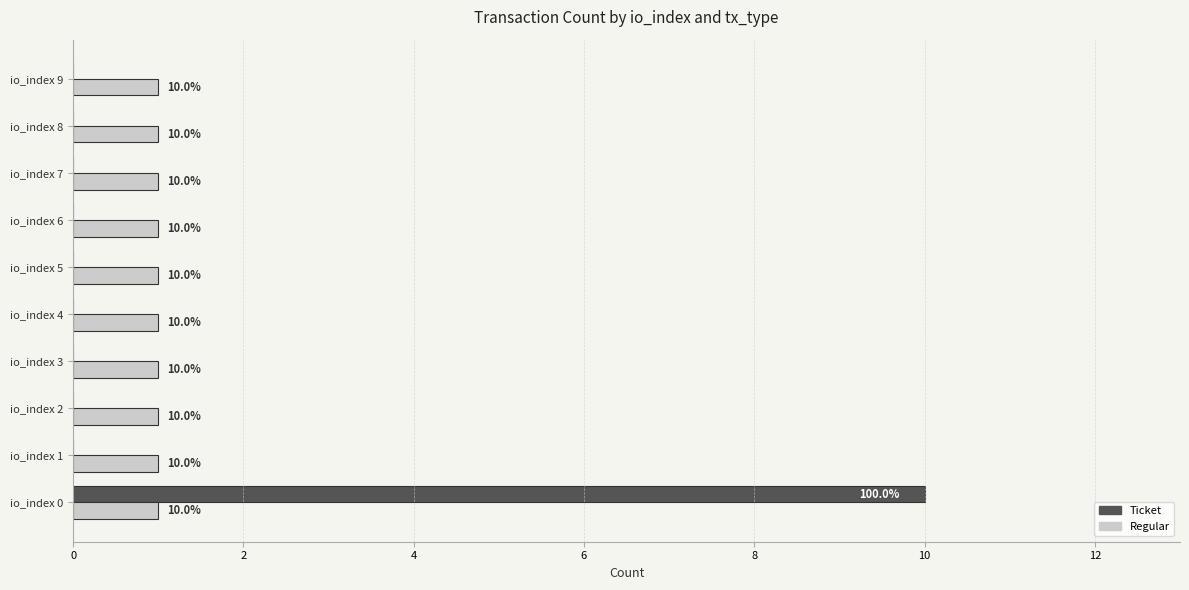

Is it true that Ticket equals 0 at io_index 6?

True